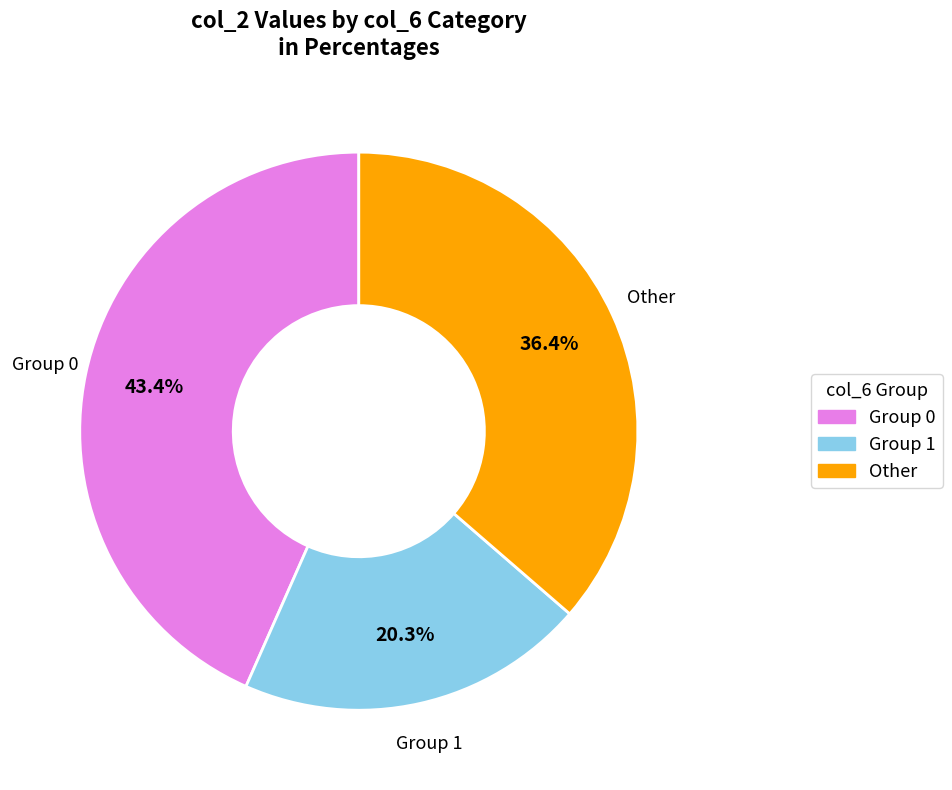

Is there any slice that represents more than half of the pie?

No